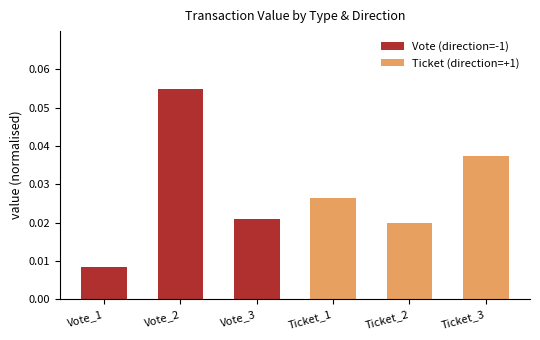

The Ticket (direction=+1) series shows 0.0 at Ticket_3. True or false?

True